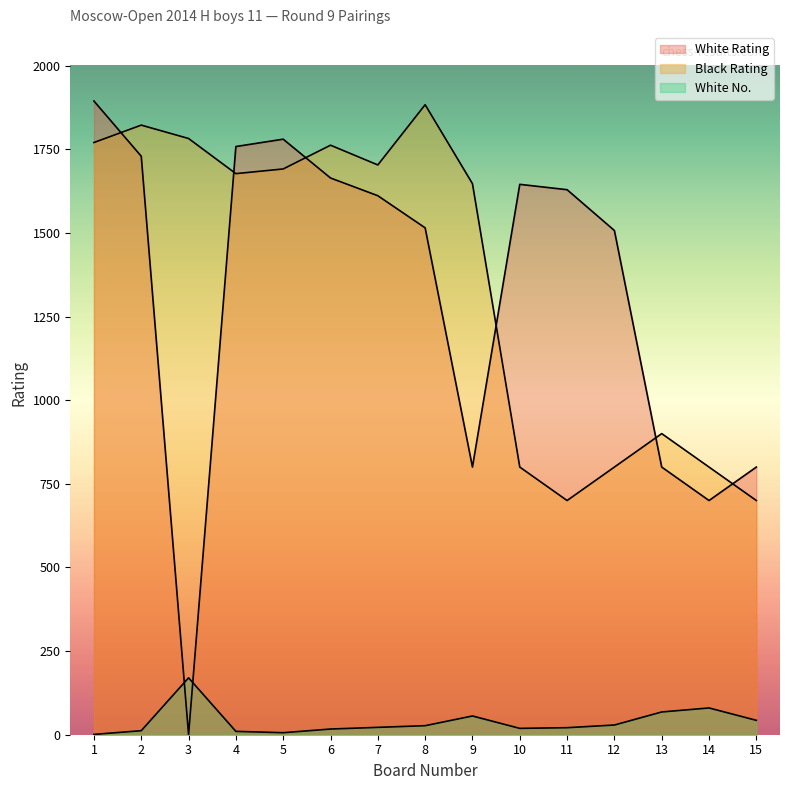

What is the value of the White No. point at the 14th from the left?

80